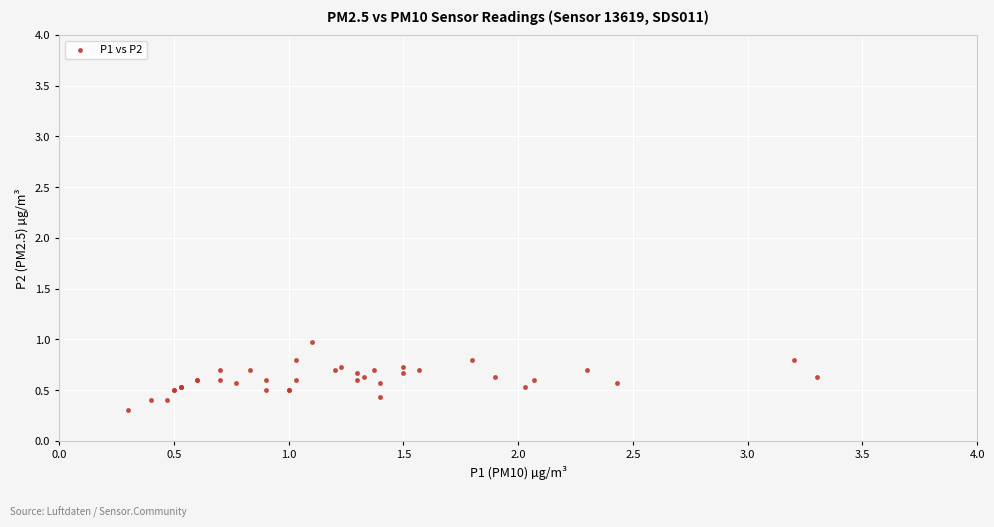

What Y value in the scatter plot is closest to 0?

0.3